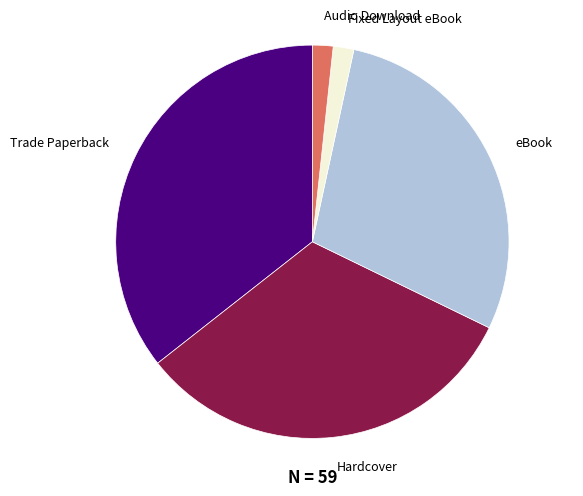

Combined, do Hardcover and eBook account for over 50%?

Yes